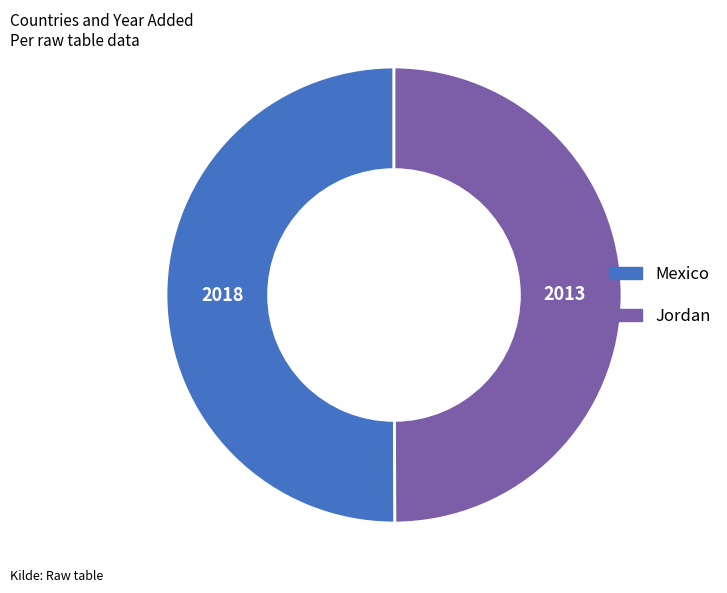

Combined, do Mexico and Jordan account for over 50%?

Yes